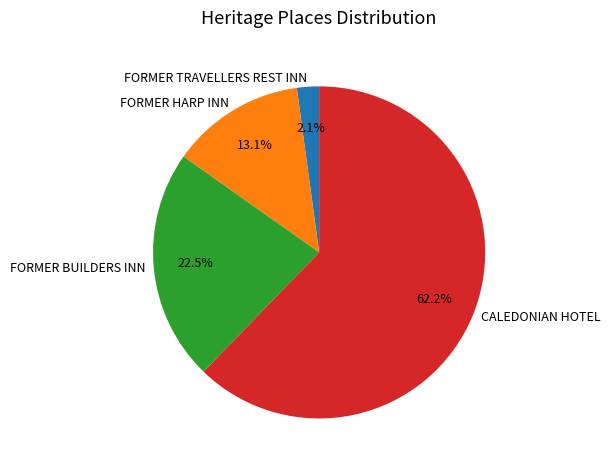

To the nearest percent, what portion does FORMER TRAVELLERS REST INN represent?

2%